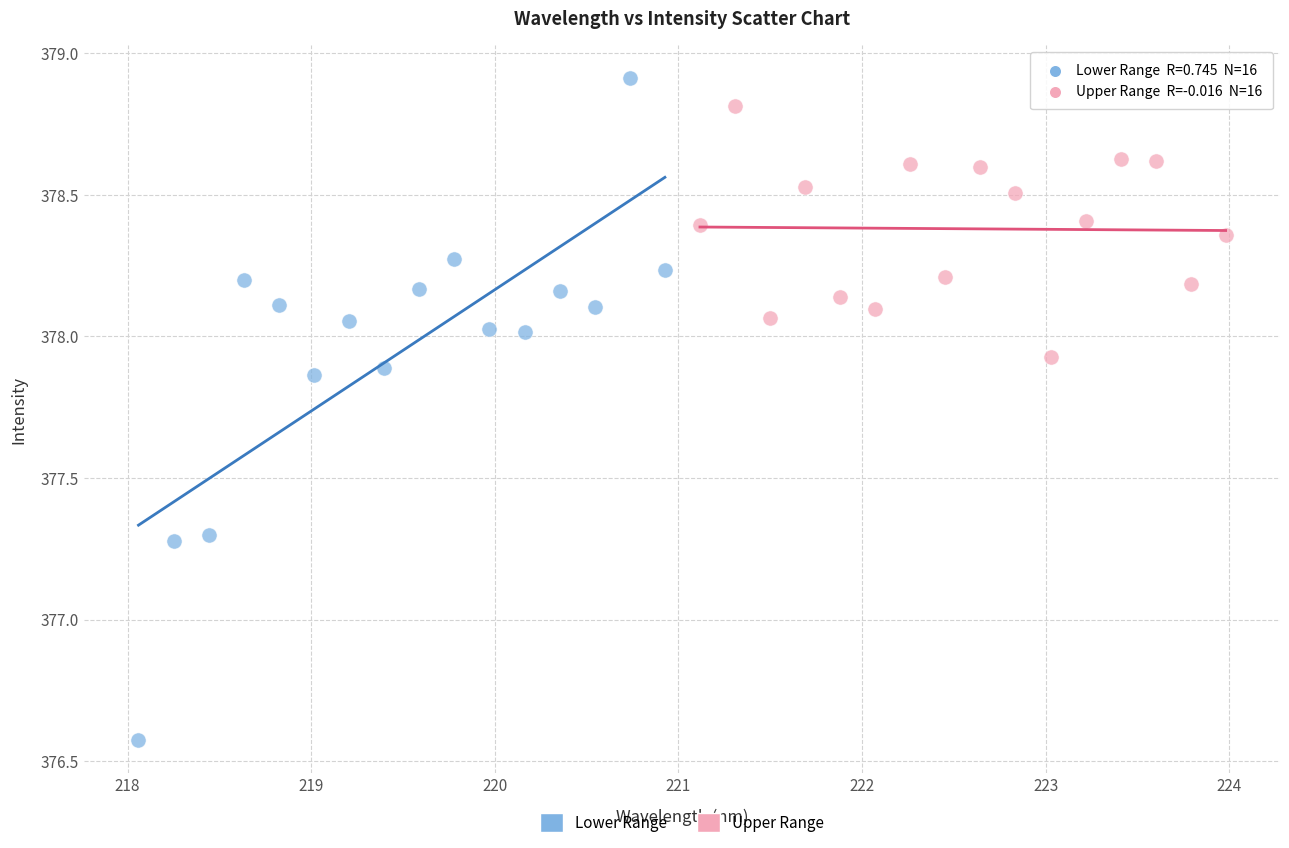

Which series has the largest Y range (max minus min)?

Lower Range